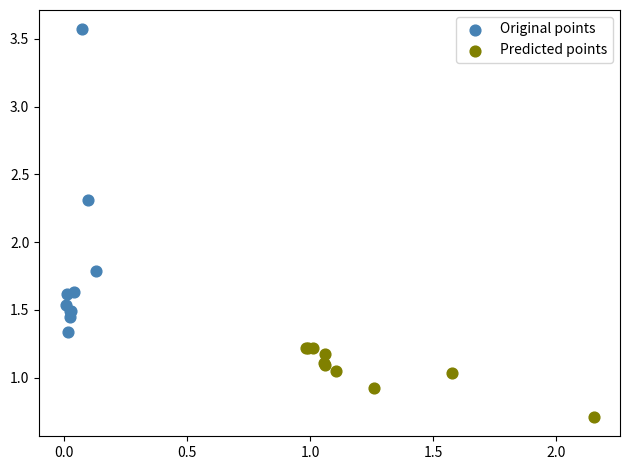

Which series contains the lowest Y value?

Predicted points